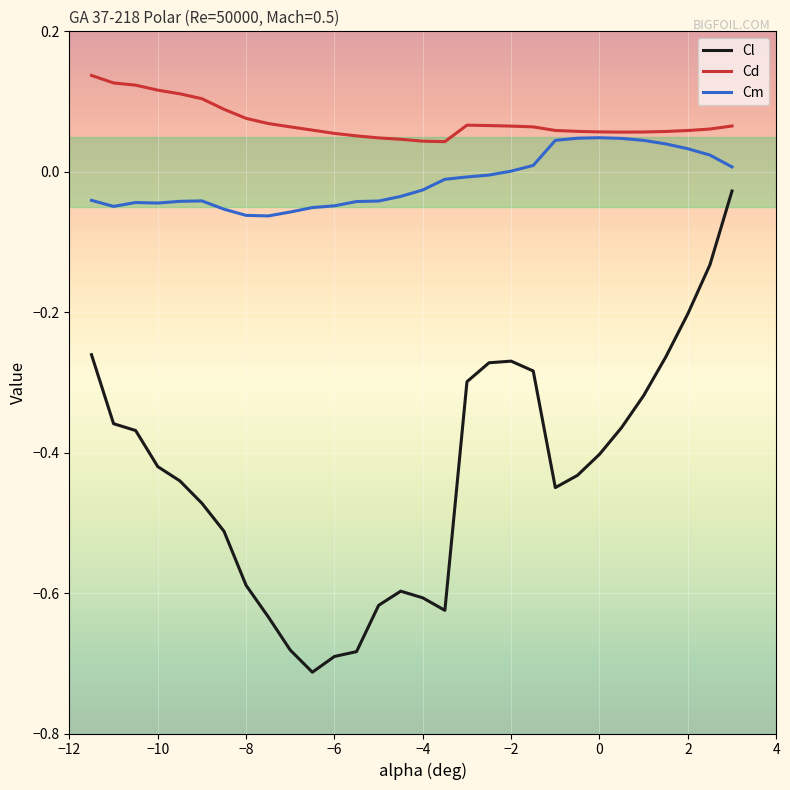

Rank the series by their maximum value, from lowest to highest.

Cl, Cm, Cd